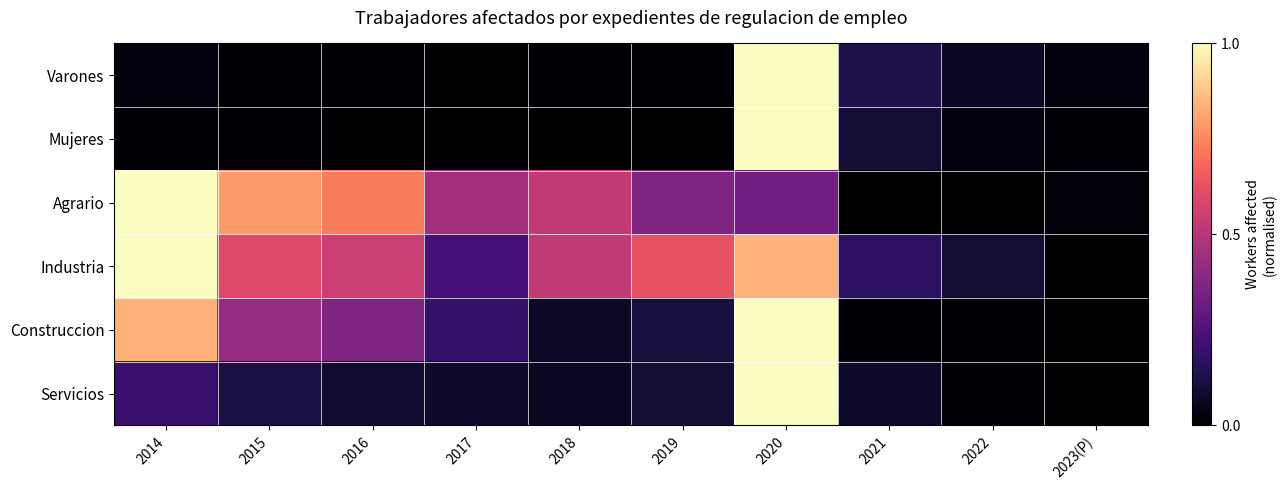

How many categories are shown in the chart?

10